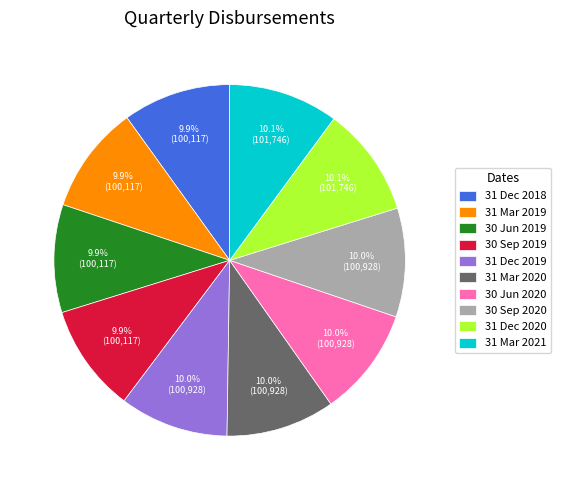

What percentage do 31 Mar 2019 and 31 Mar 2021 together represent?

20.0%